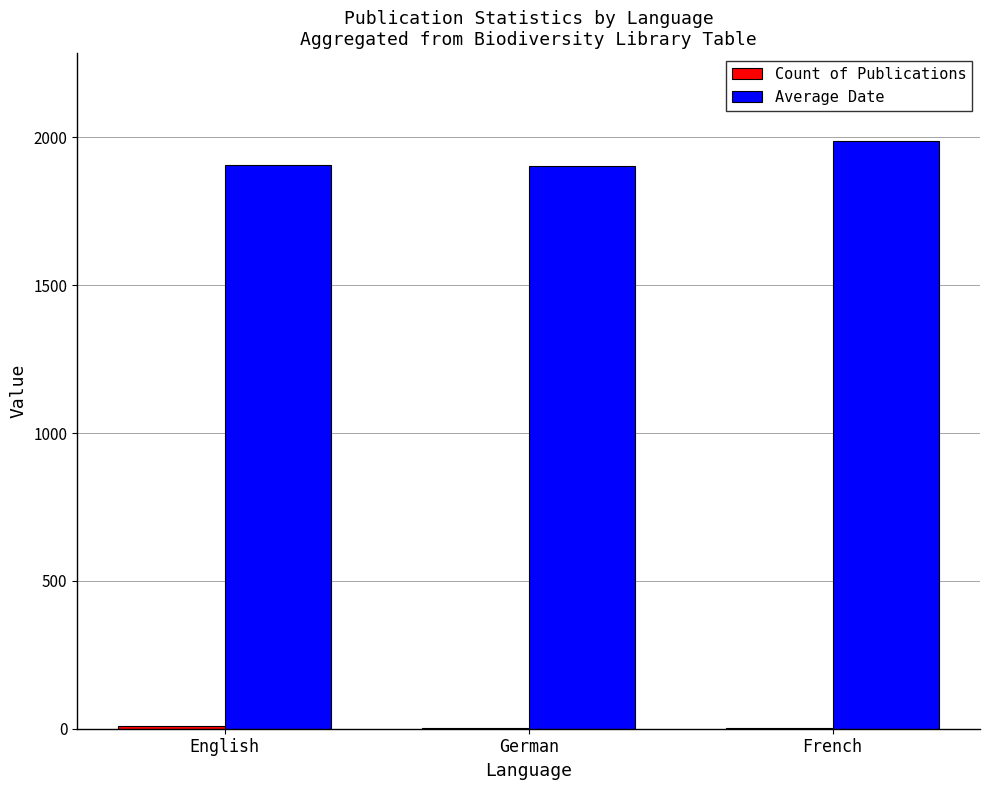

Which series has the largest total across all categories?

Average Date